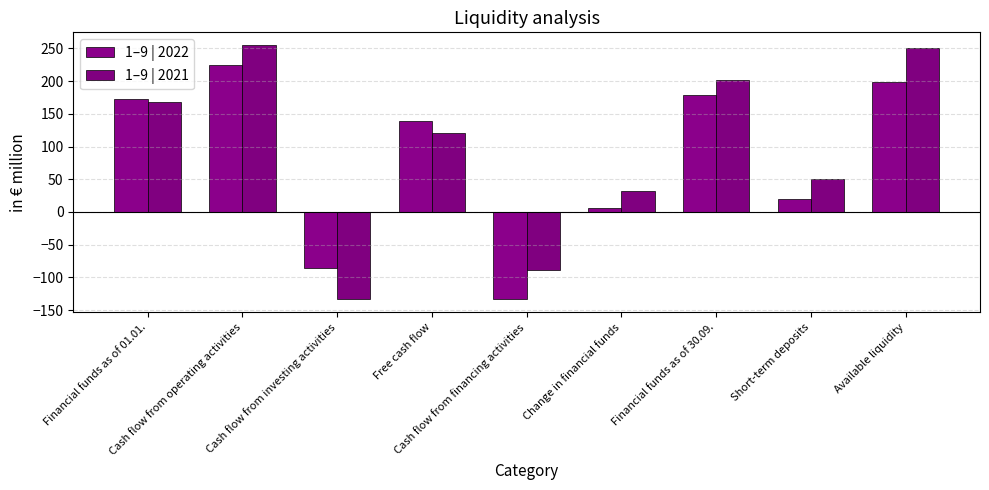

What position from the left is Change in financial funds?

6